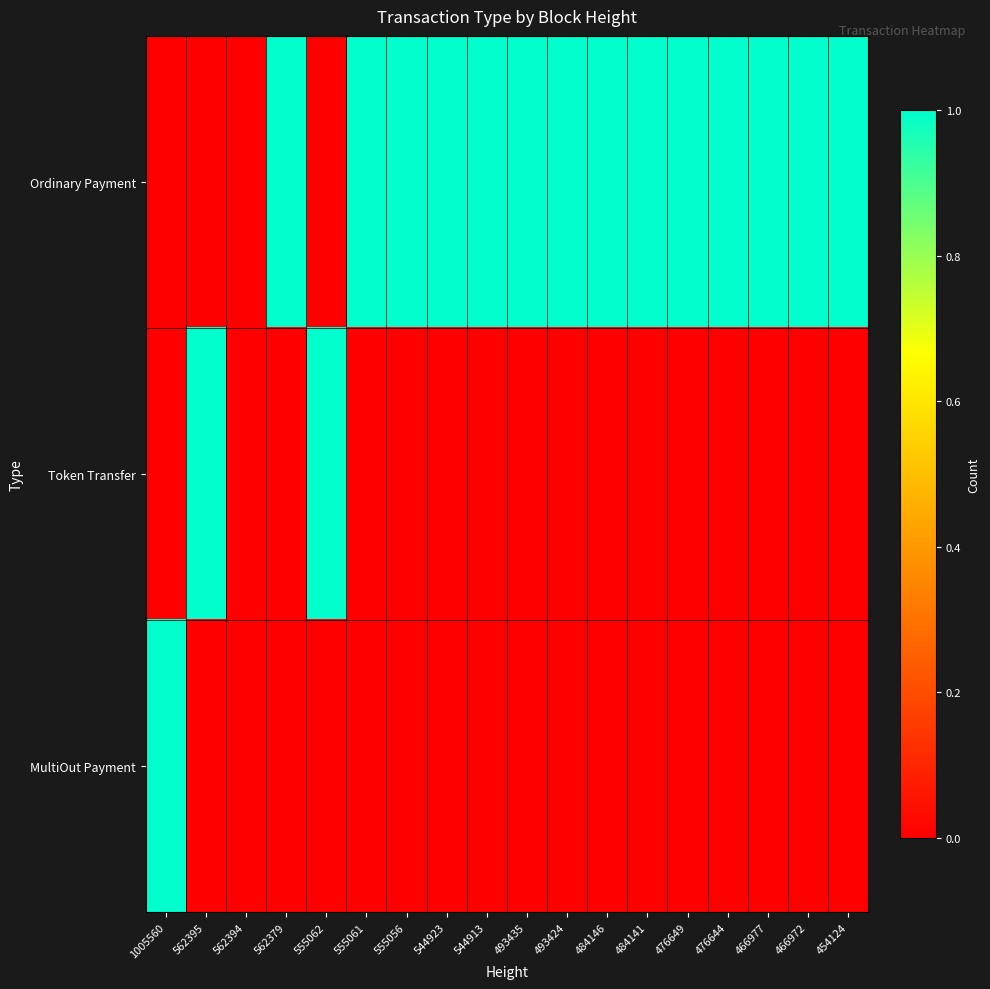

Count the number of categories in the chart.

18